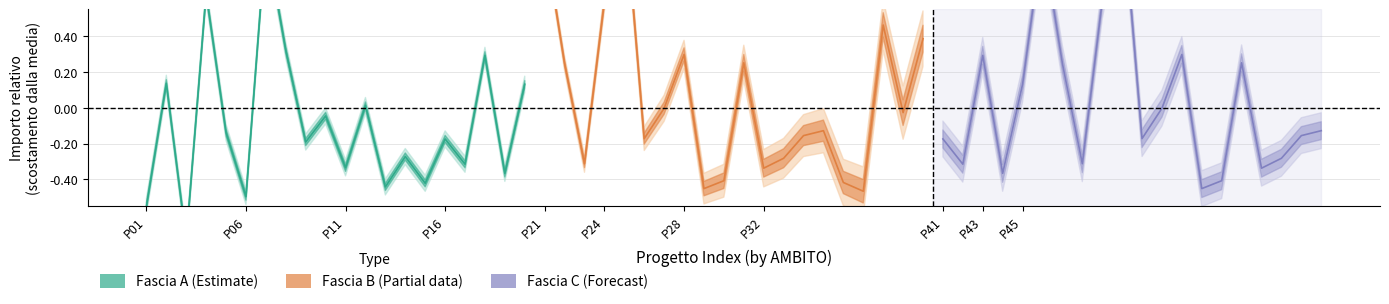

What is the spread (max minus min) of values at Fascia C?

1.5